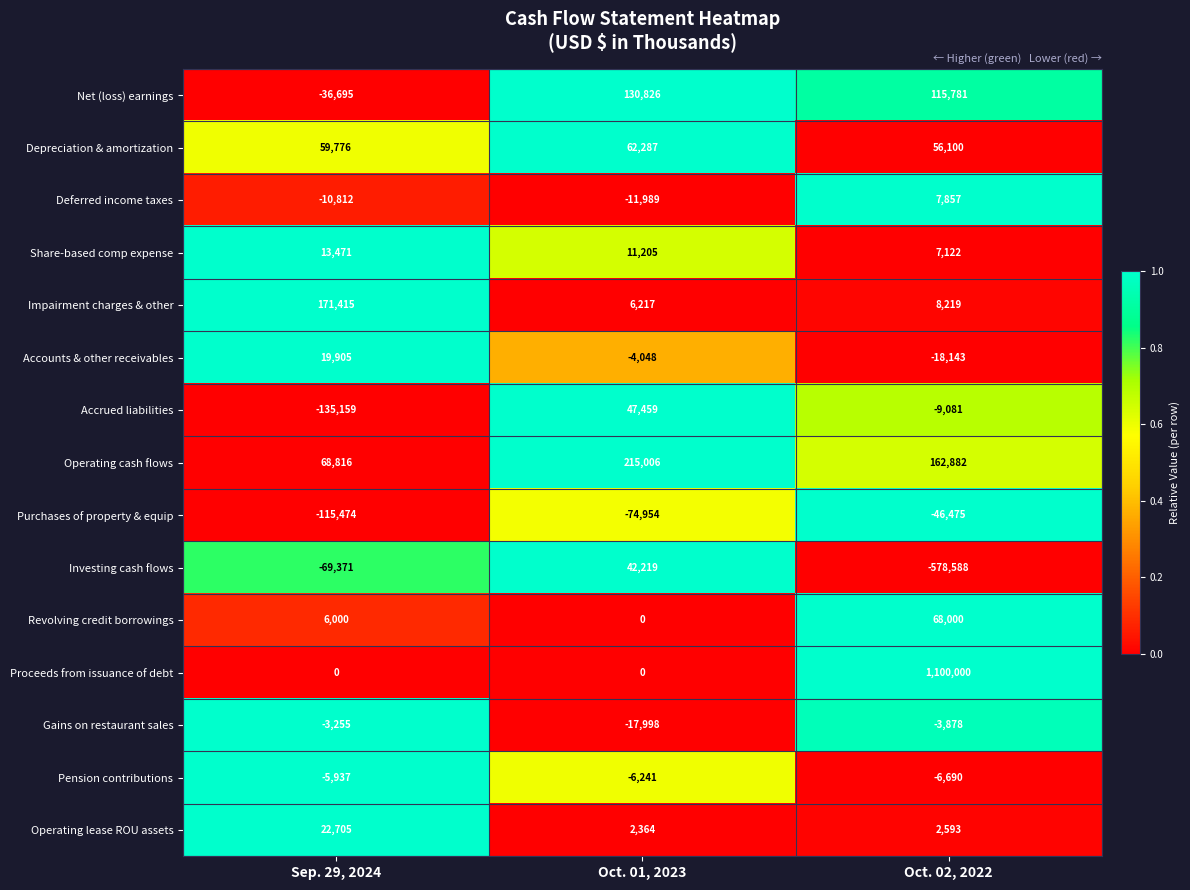

What is the sum of the Accrued liabilities values at Oct. 02, 2022 and Oct. 01, 2023?

38378